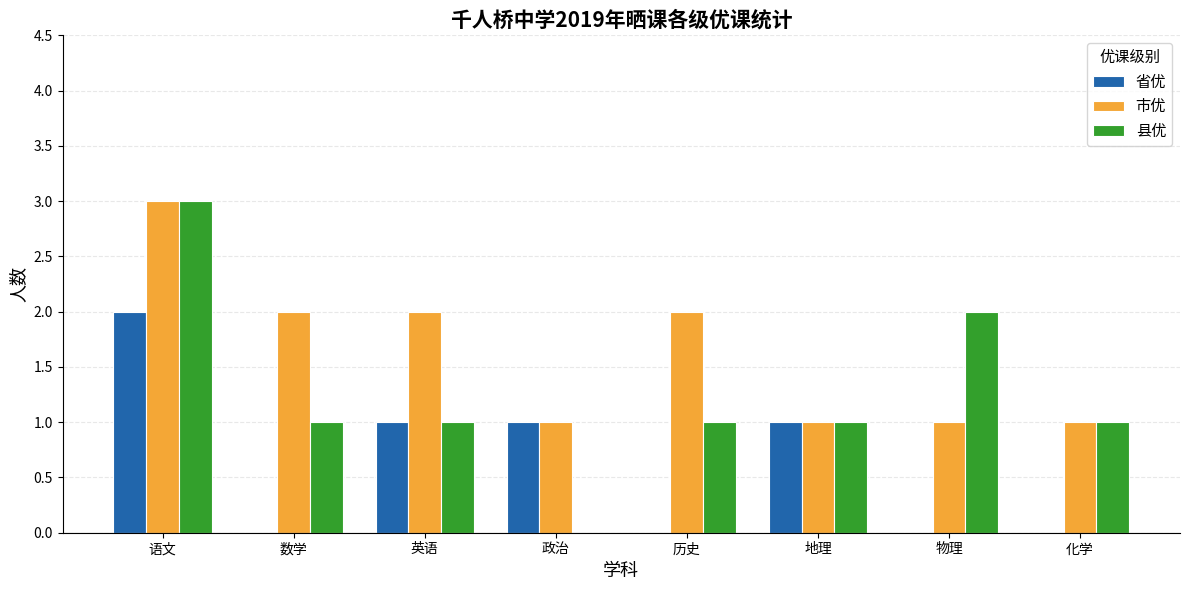

The value of 省优 at 政治 is 1. True or false?

True